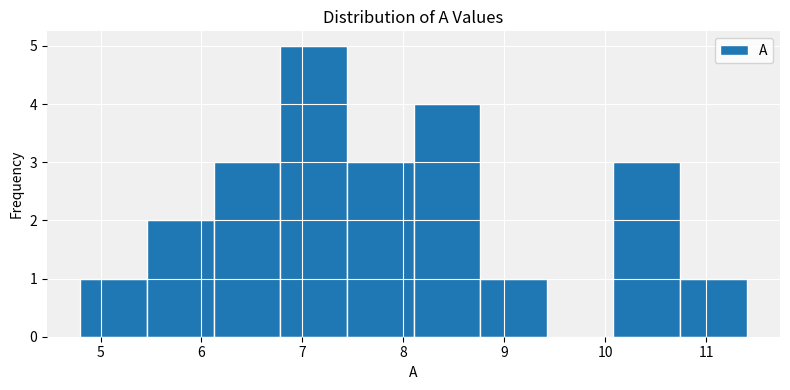

Reading left to right, list every bar in this chart as the range it spans on the x-axis followed by its height. Neither the bar edges nor the heights are printed on the chart, so give them approximately, as read against the axes.

4.80 to 5.46: 1
5.46 to 6.12: 2
6.12 to 6.78: 3
6.78 to 7.44: 5
7.44 to 8.10: 3
8.10 to 8.76: 4
8.76 to 9.42: 1
9.42 to 10.08: 0
10.08 to 10.74: 3
10.74 to 11.40: 1